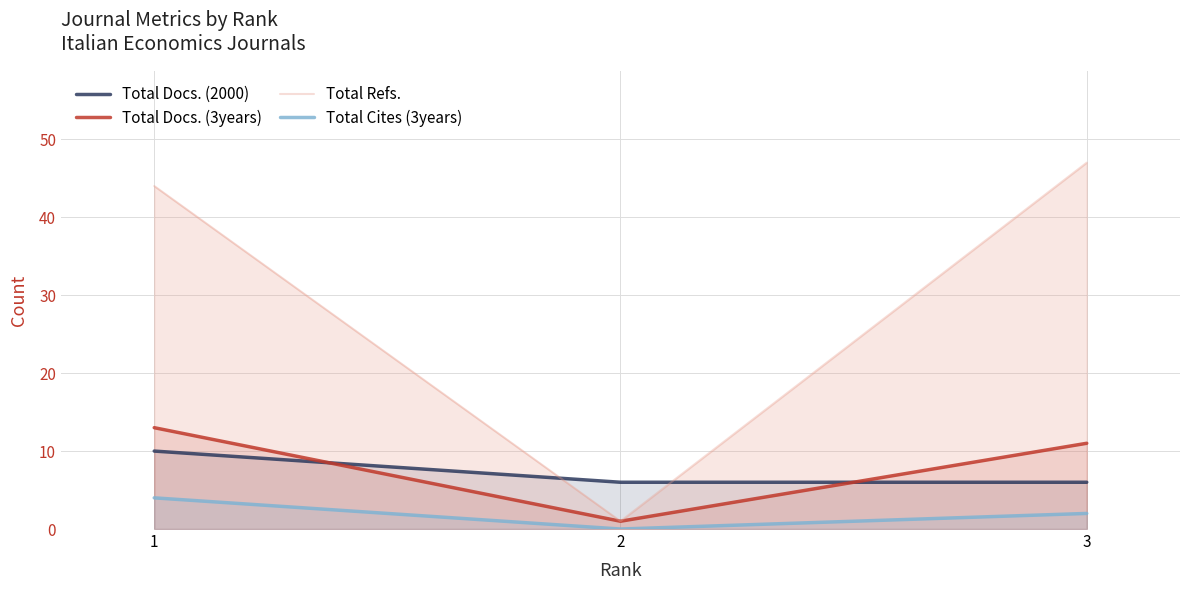

Does the chart display data point markers on the line(s)?

No